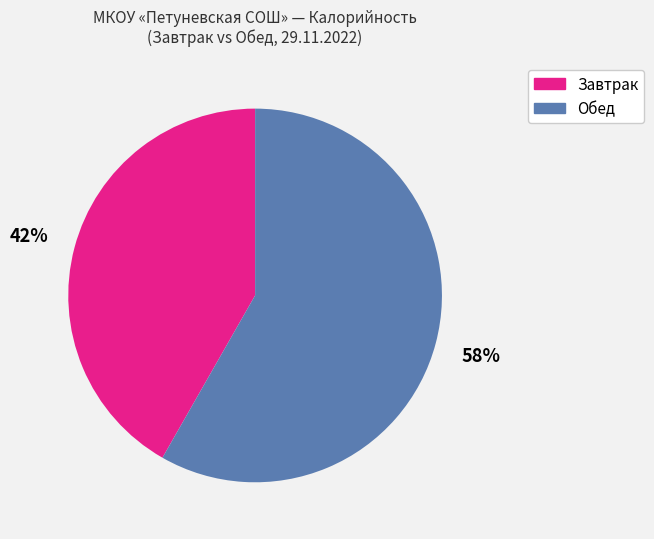

To the nearest percent, what is the average slice percentage?

50%